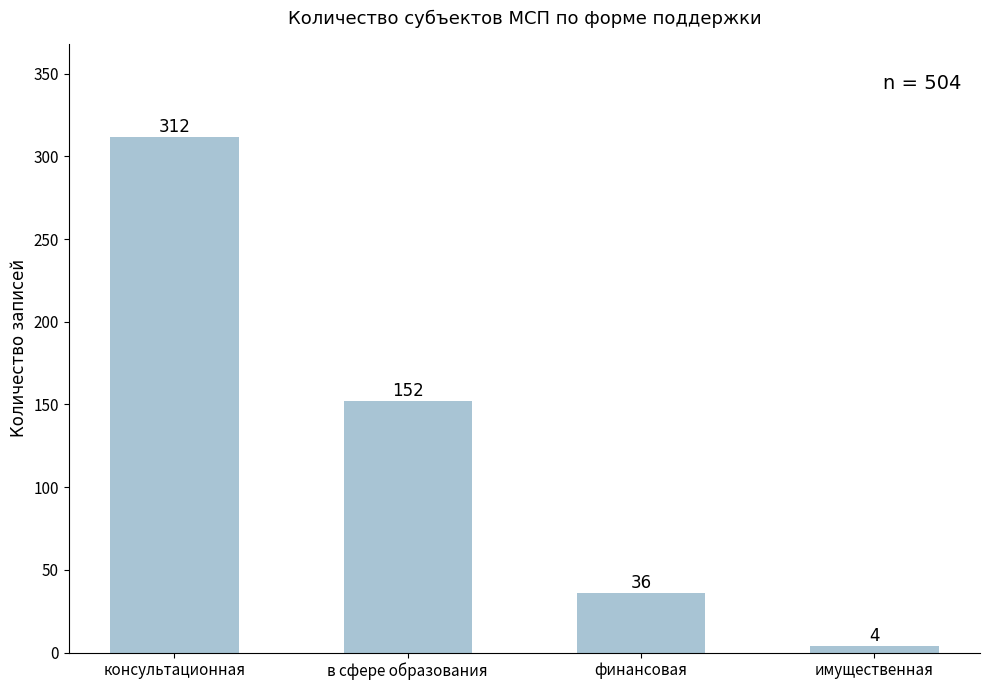

What is the maximum value shown in the chart?

312